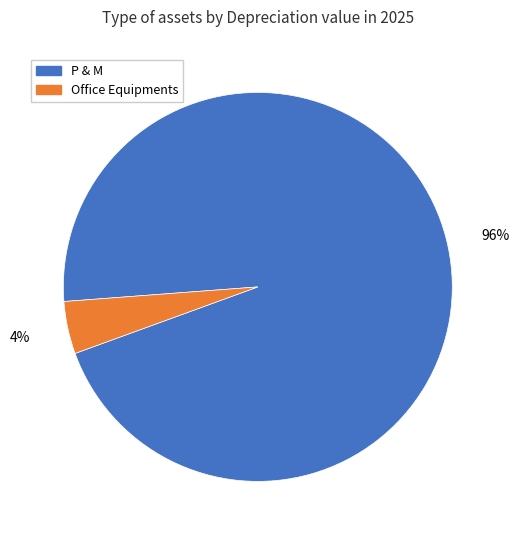

To the nearest percent, what is the average slice percentage?

50%